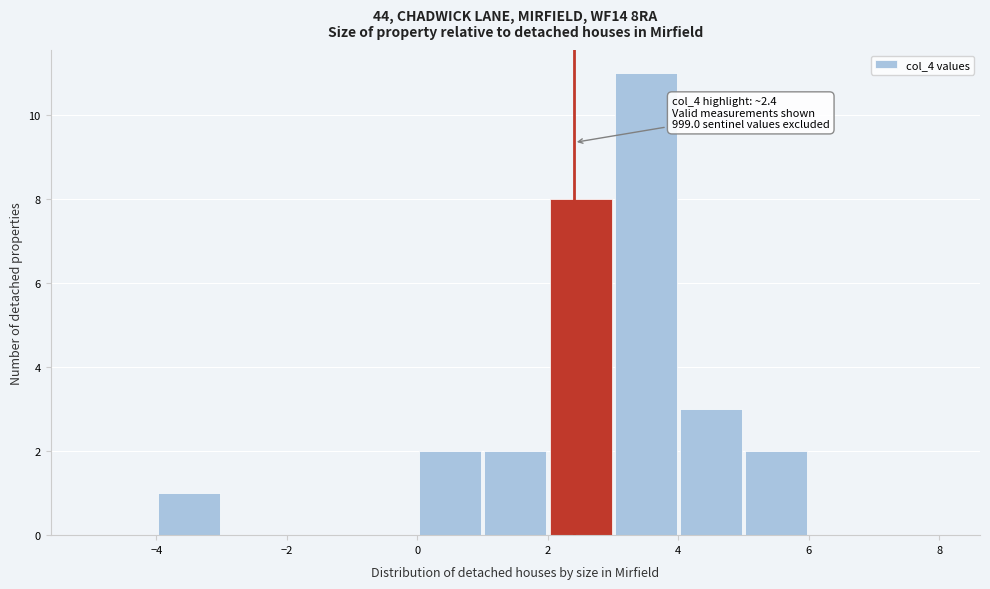

Which range on the x-axis has the tallest bar?

3 to 4